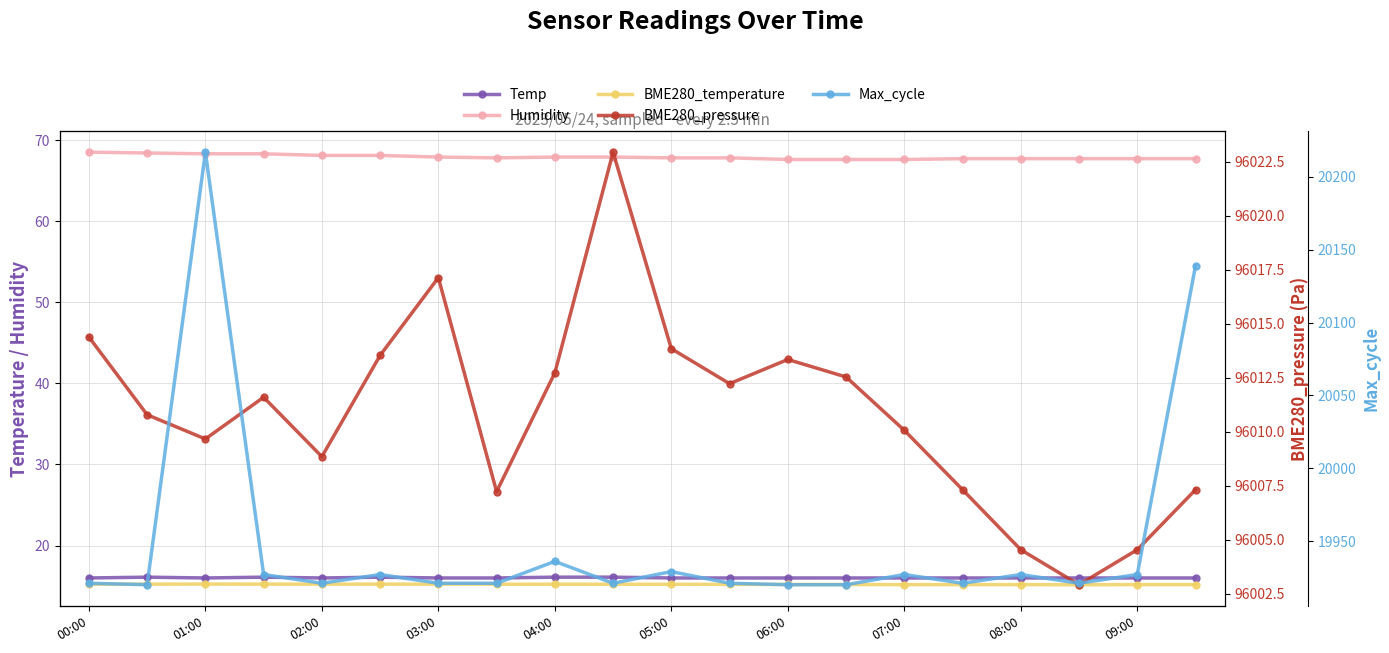

What is the value of the Temp point at the 20th from the left?

16.0